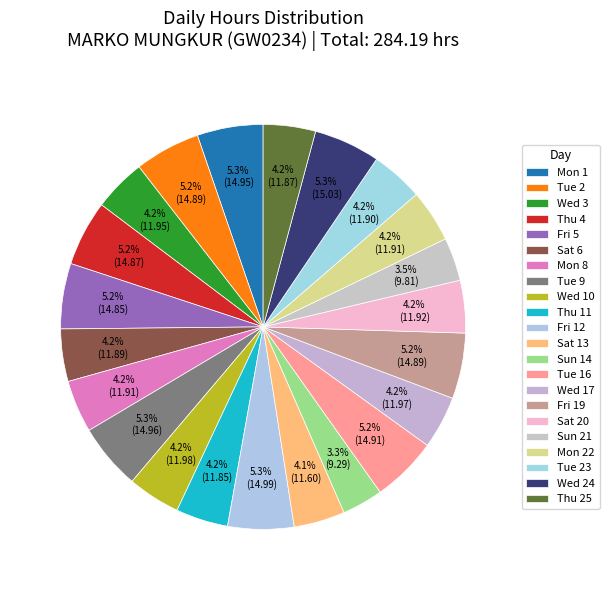

Which slice is the smallest?

Sun 14